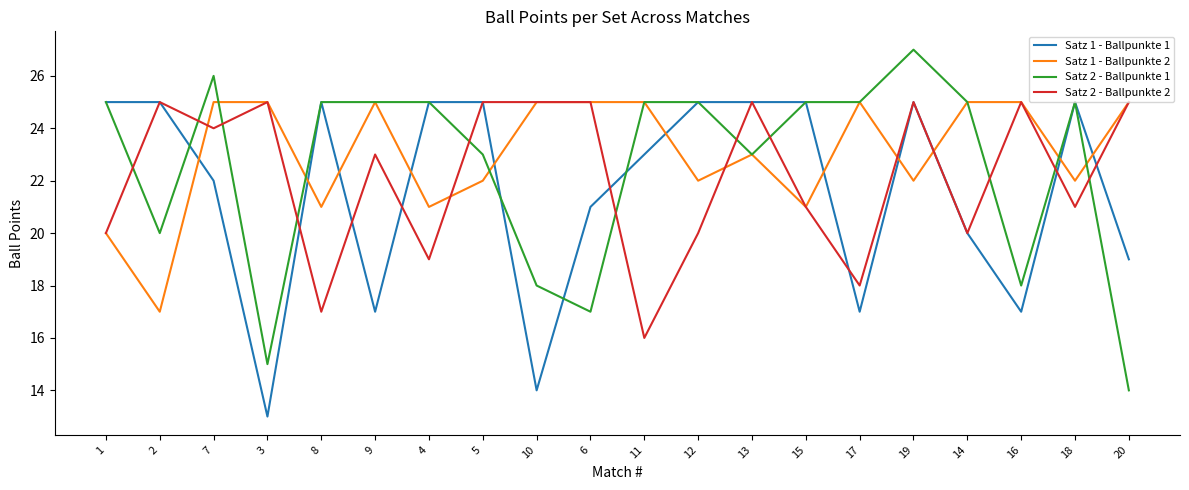

Which series has the largest total across all categories?

Satz 1 - Ballpunkte 2